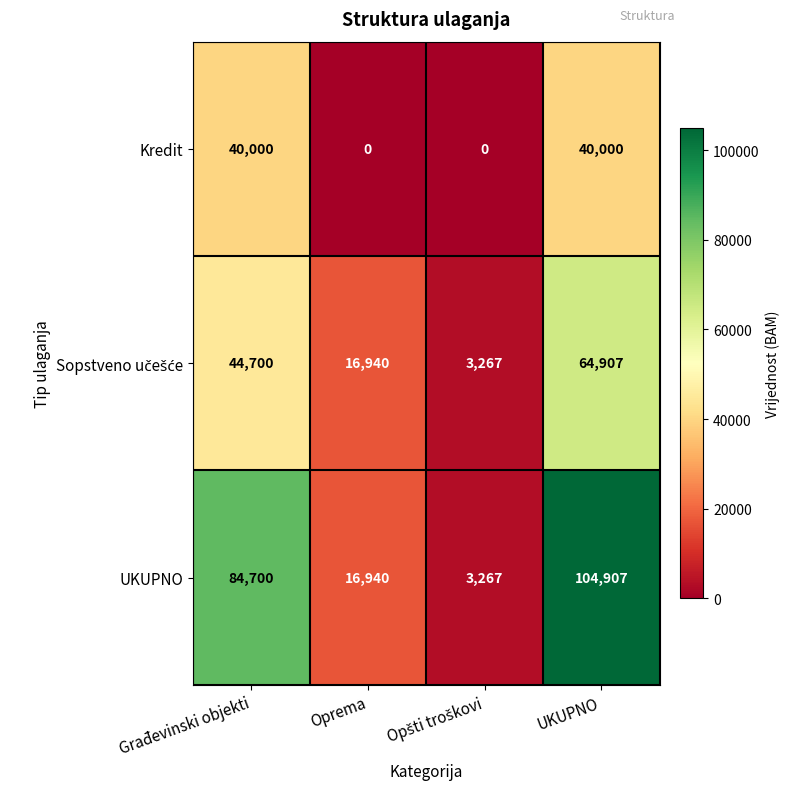

What is the maximum value shown in the chart?

104907